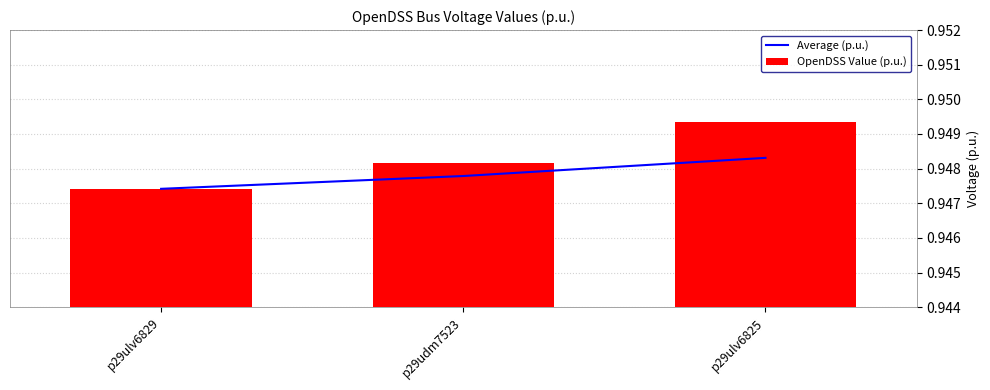

Reading right to left, list all the values displayed in this chart.

Average (p.u.): p29ulv6825=0.9	p29udm7523=0.9	p29ulv6829=0.9
OpenDSS Value (p.u.): p29ulv6825=0.9	p29udm7523=0.9	p29ulv6829=0.9